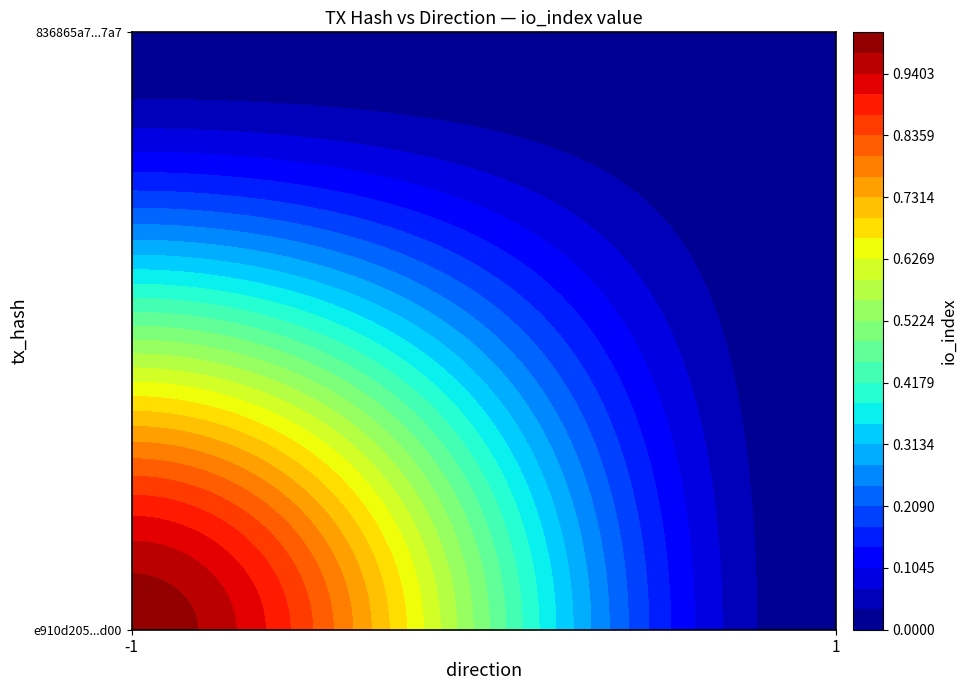

Reading left to right, extract all data points from this chart.

e910d205a4531b2234b01190473670ad7958d00: 1	0
836865a792579a9657f5bc0b0a57e1571a672a7: 0	0